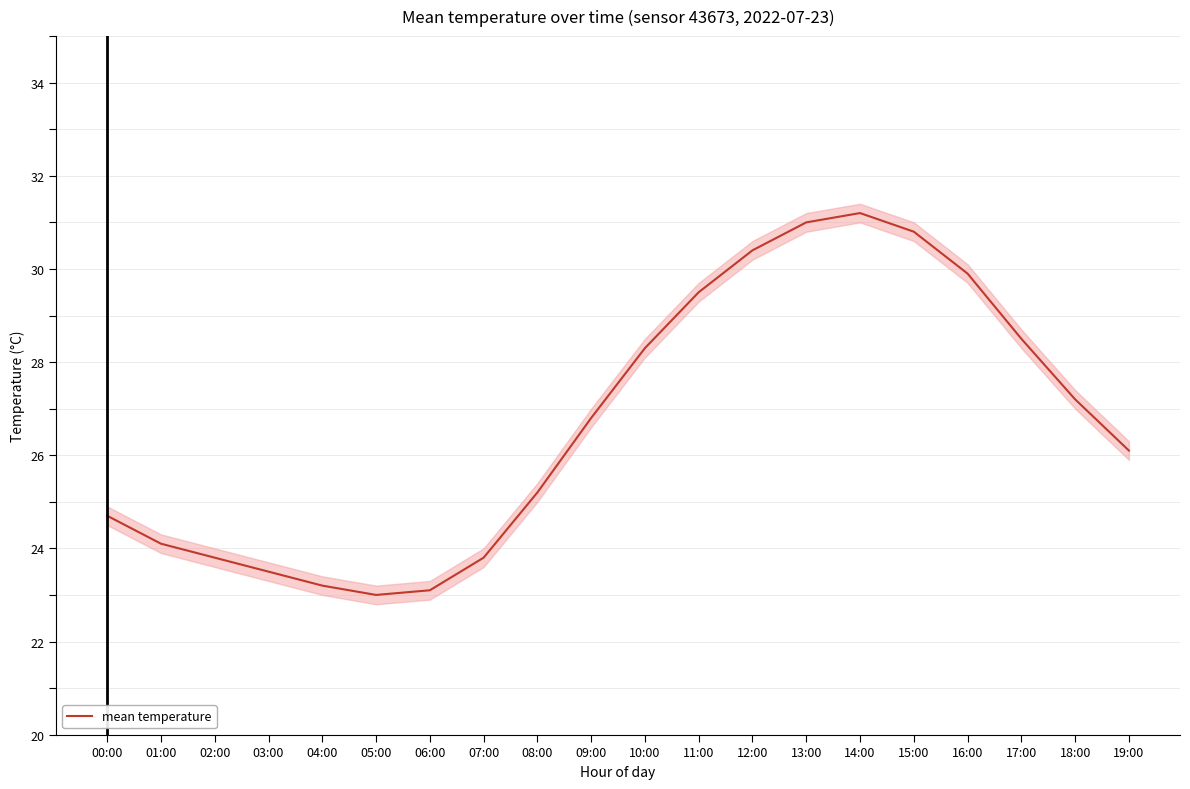

How many interior local valleys (lower than both neighbors) does the data have?

1